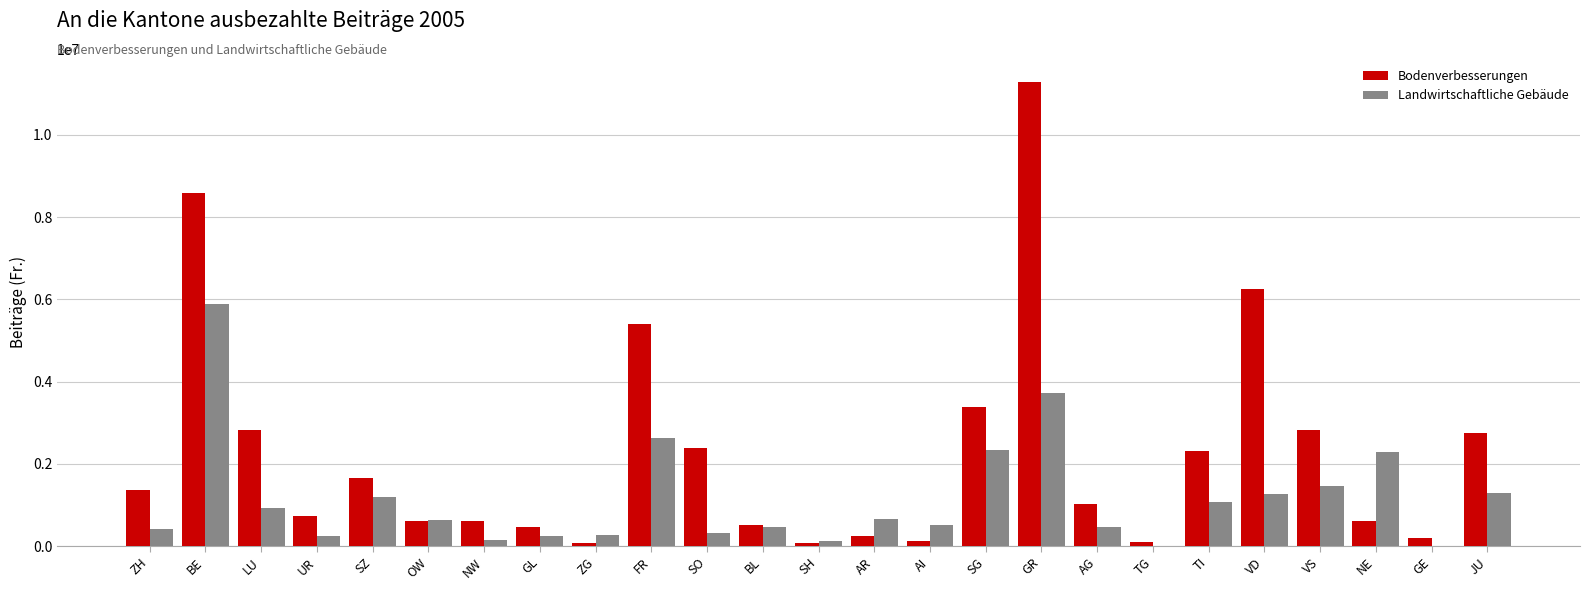

Which series changed the most between AI and JU?

Bodenverbesserungen